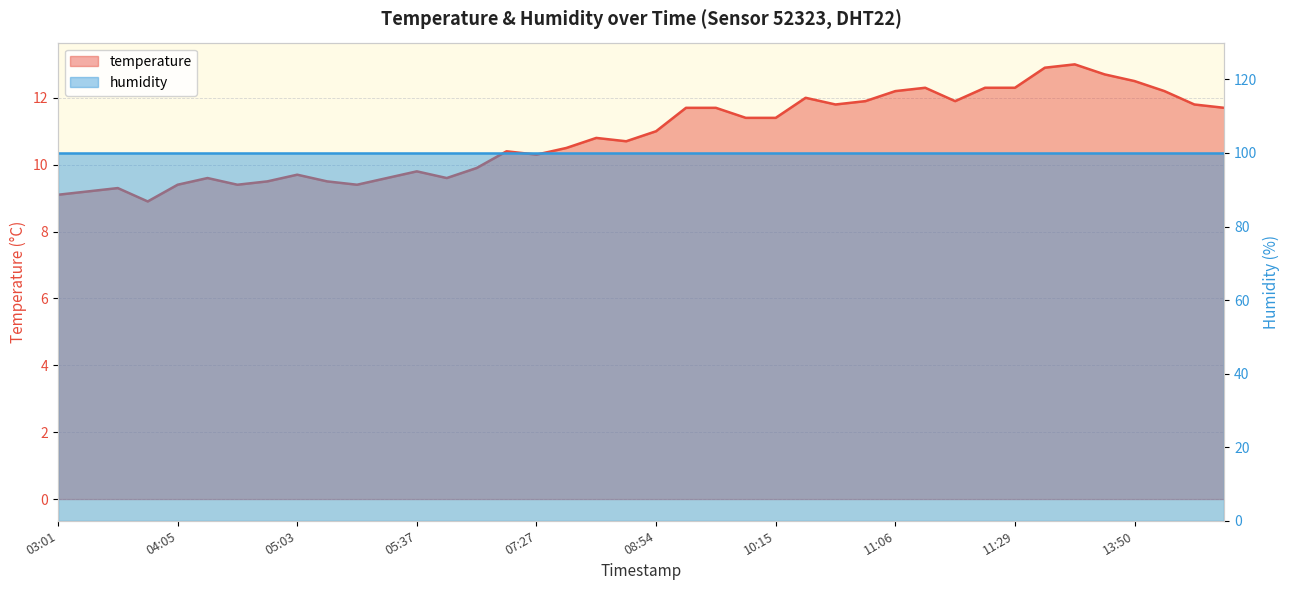

What position from the right is 04:55?

33